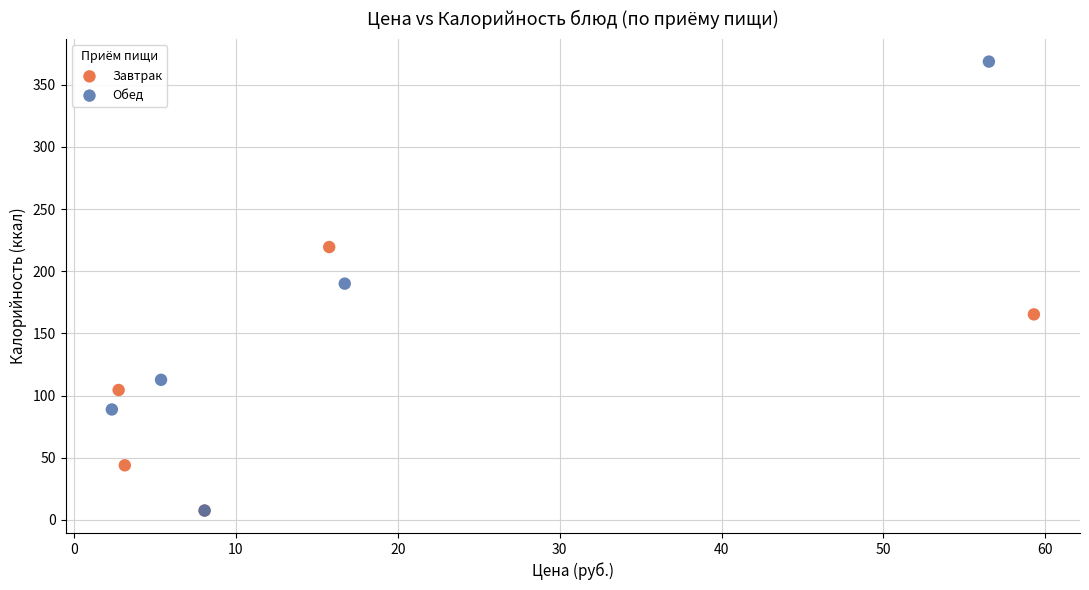

What are all the series names shown in the legend?

Завтрак, Обед